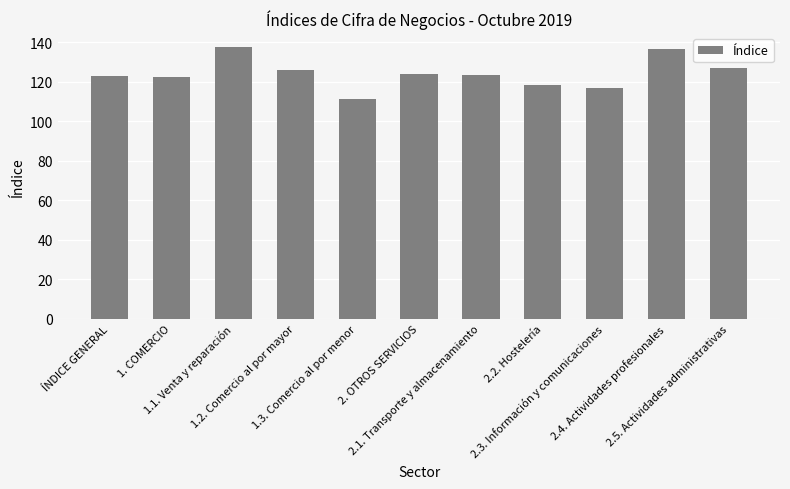

What is the sum of the values at 1.3. Comercio al por menor and 2.1. Transporte y almacenamiento?

234.7